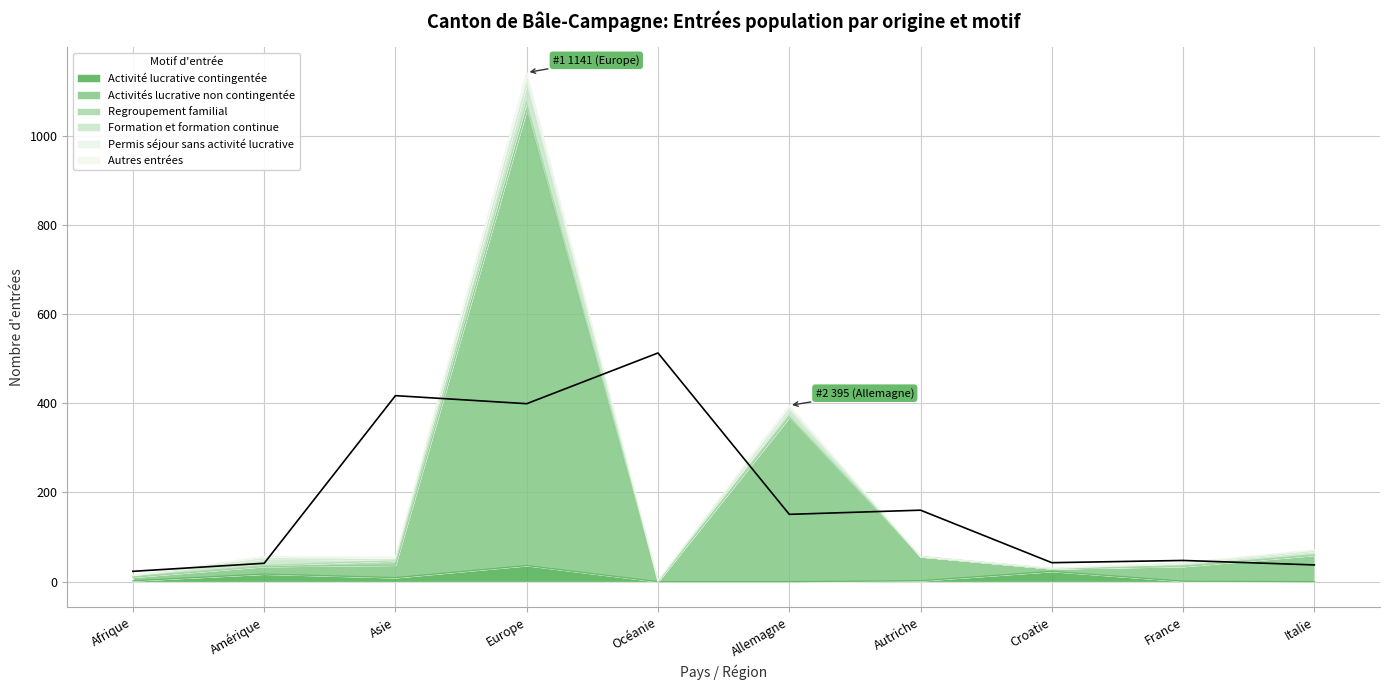

How many data points are above 150?

5